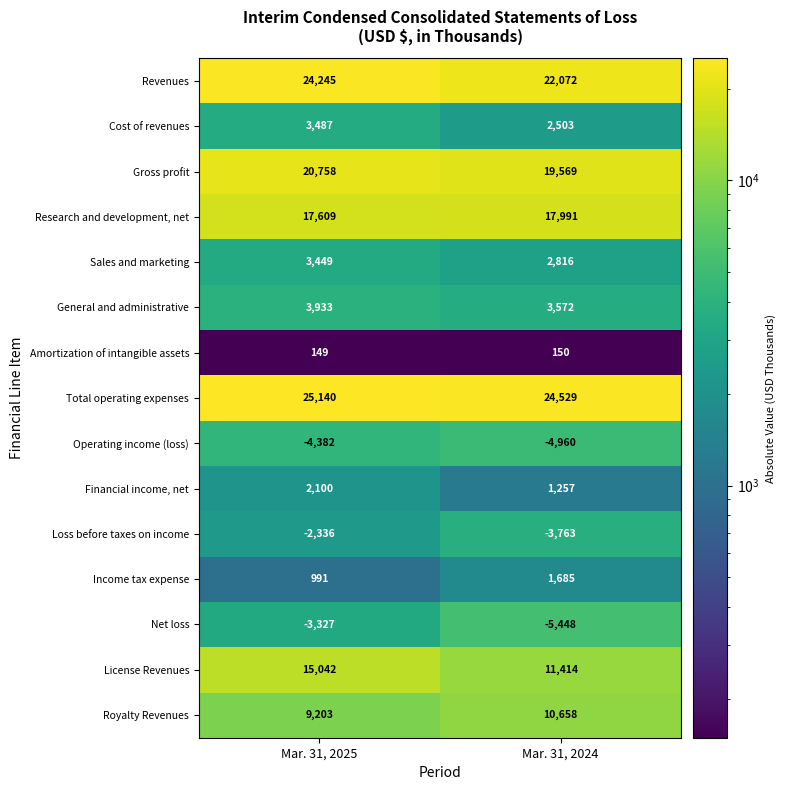

Is it true that Sales and marketing equals 1667 at Mar. 31, 2025?

False